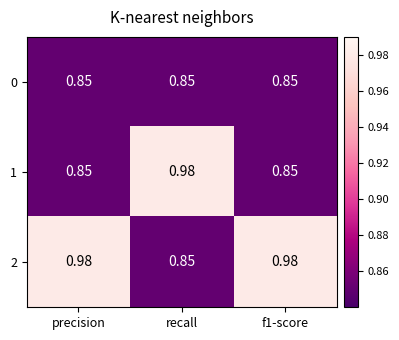

Where is 2 nearest to the value 0?

recall